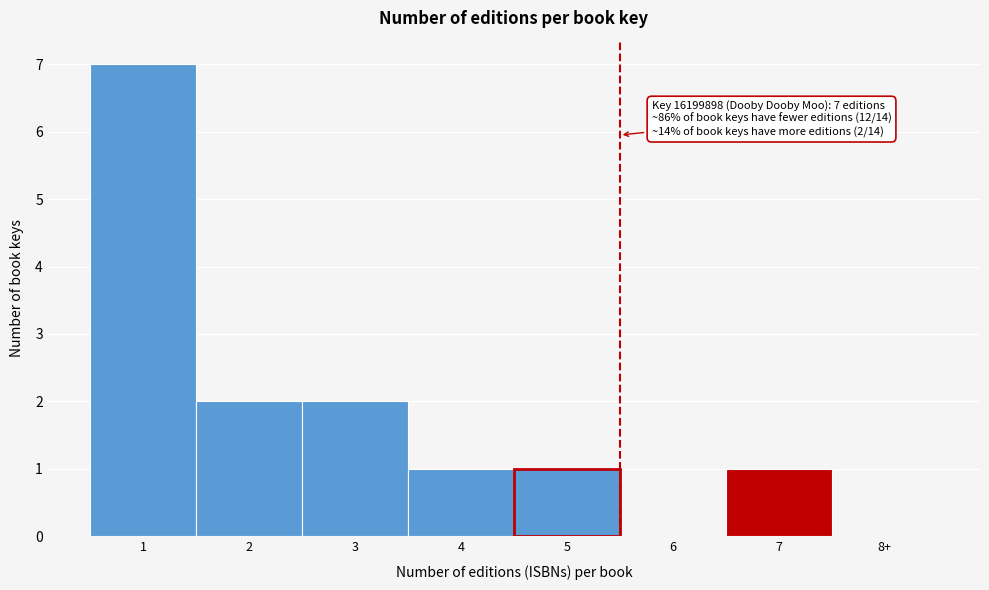

Reading left to right, list all the values displayed in this chart.

1=7	2=2	3=2	4=1	5=1	6=0	7=1	8+=0